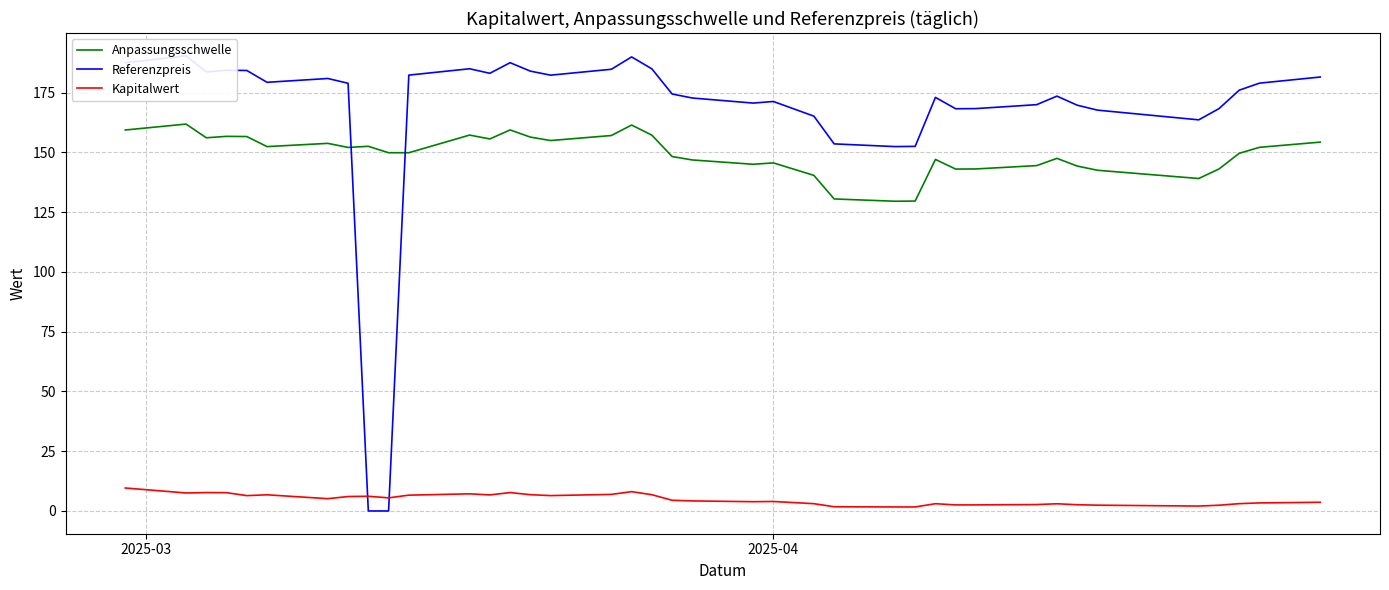

In Kapitalwert, how many points are higher than both neighbors (excluding endpoints)?

9